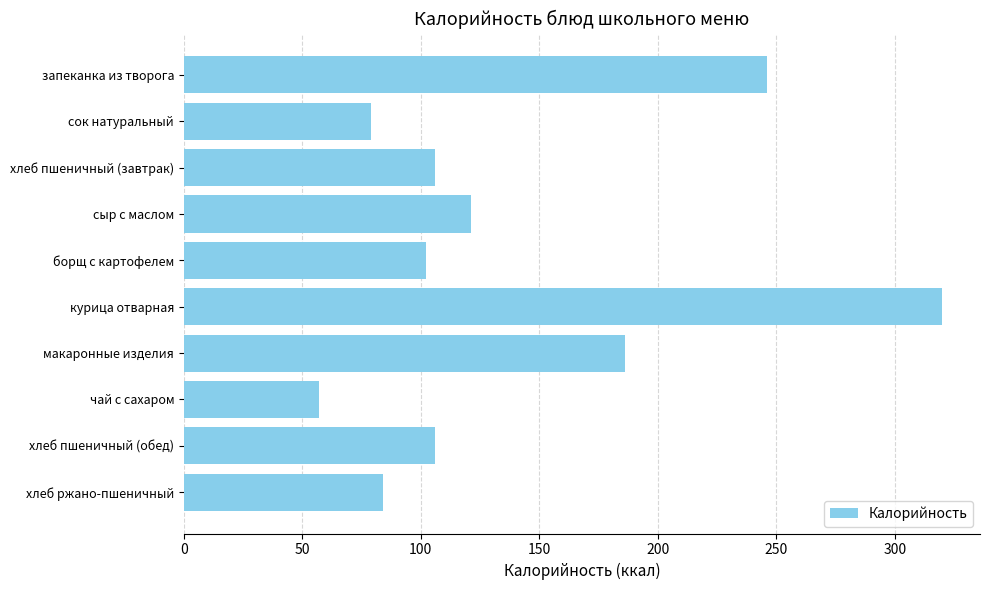

What is the difference between the maximum and second lowest values?

241